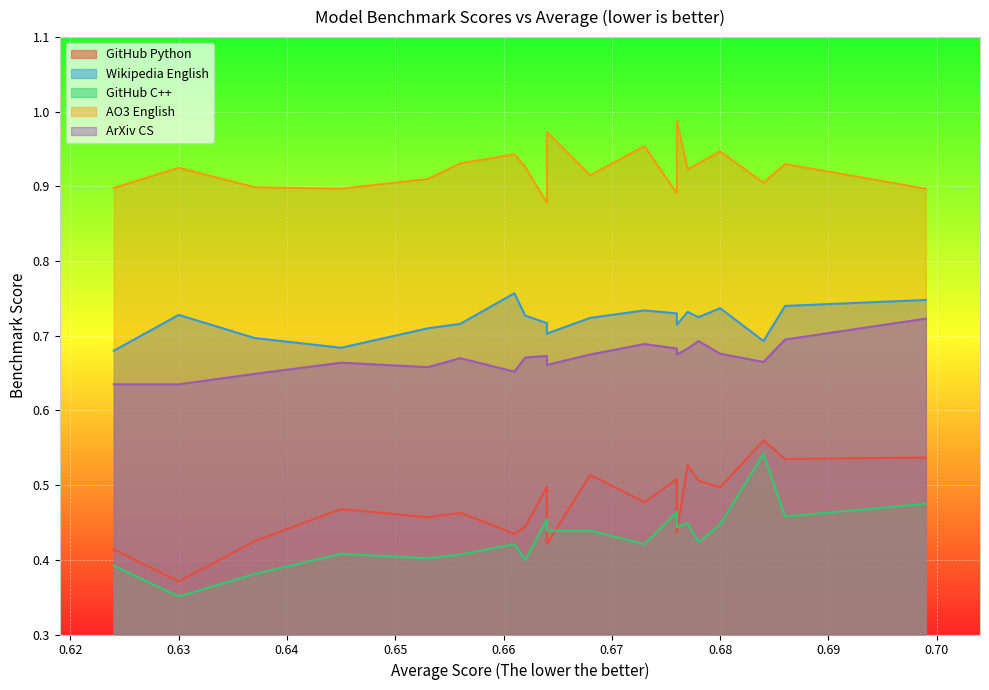

True or false: ao3_english and github_python cross at least once.

False